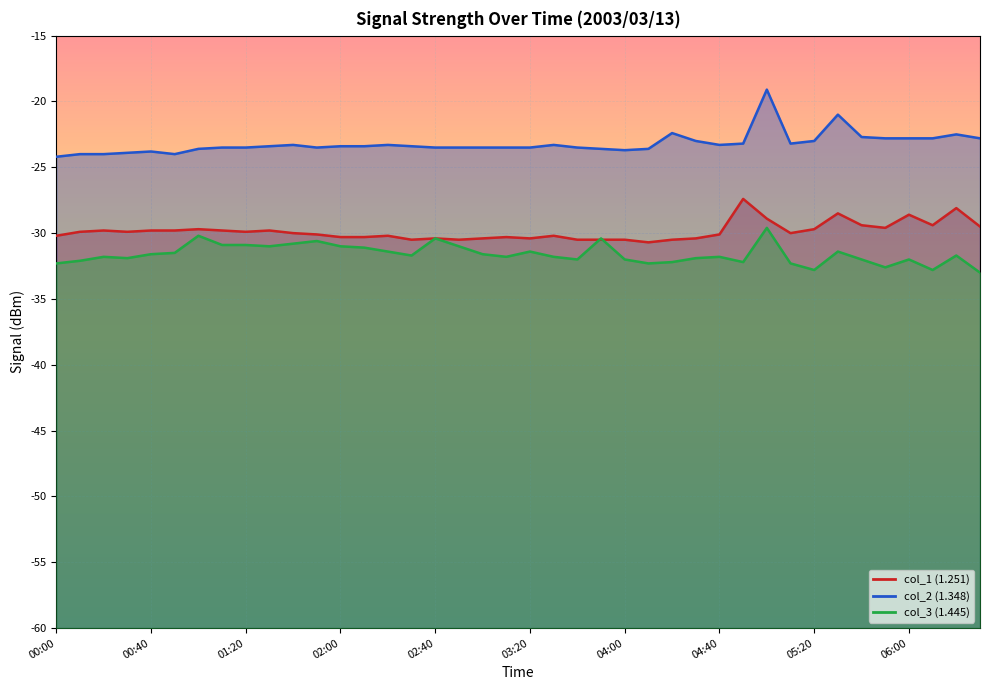

Does the chart display data point markers on the line(s)?

No